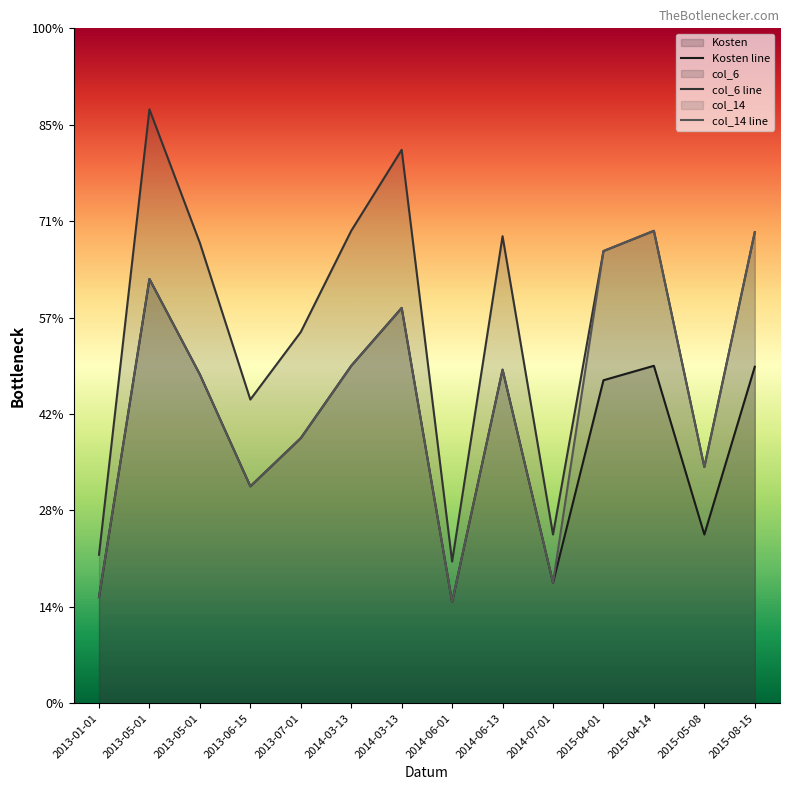

True or false: Kosten line and col_14 line intersect in this chart.

False